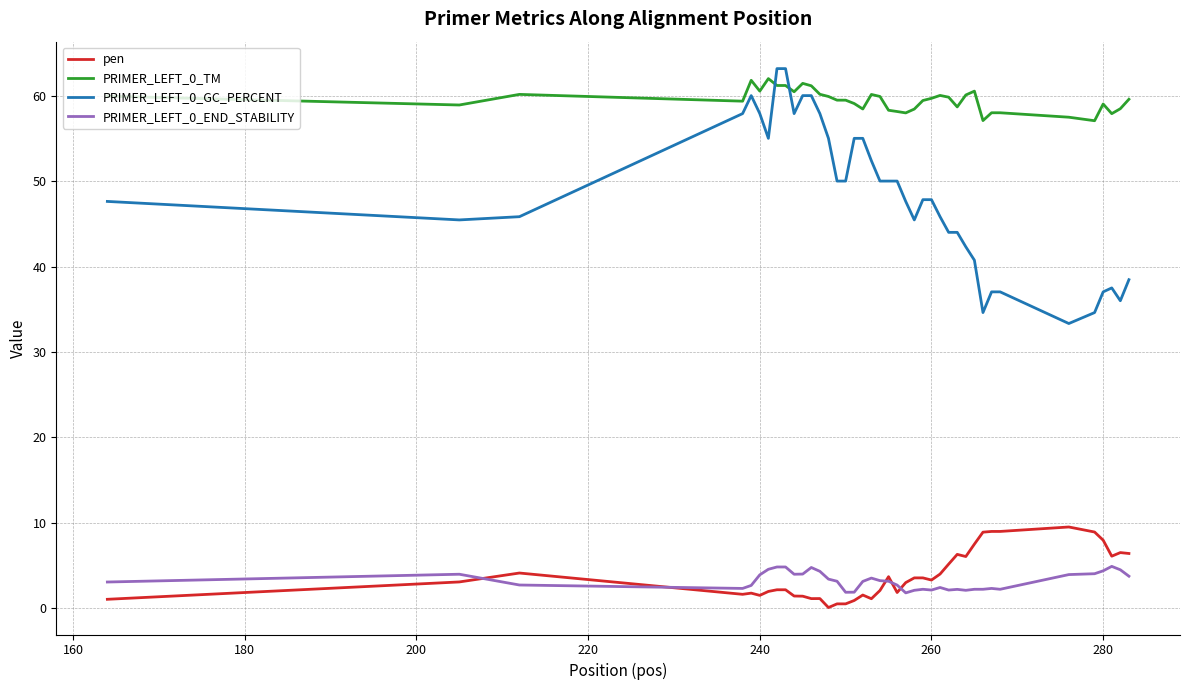

What are all the series names shown in the legend?

pen, PRIMER_LEFT_0_TM, PRIMER_LEFT_0_GC_PERCENT, PRIMER_LEFT_0_END_STABILITY